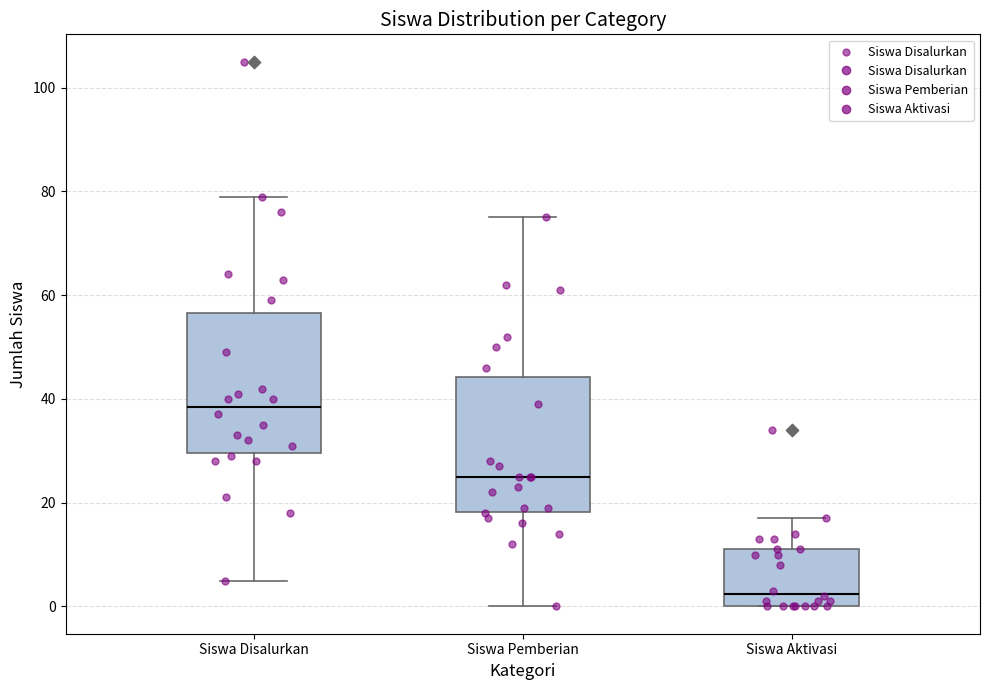

Where is the lower edge of the box for Siswa Aktivasi on the y-axis? The values are not printed on the chart, so give them approximately, as read against the axis.

0